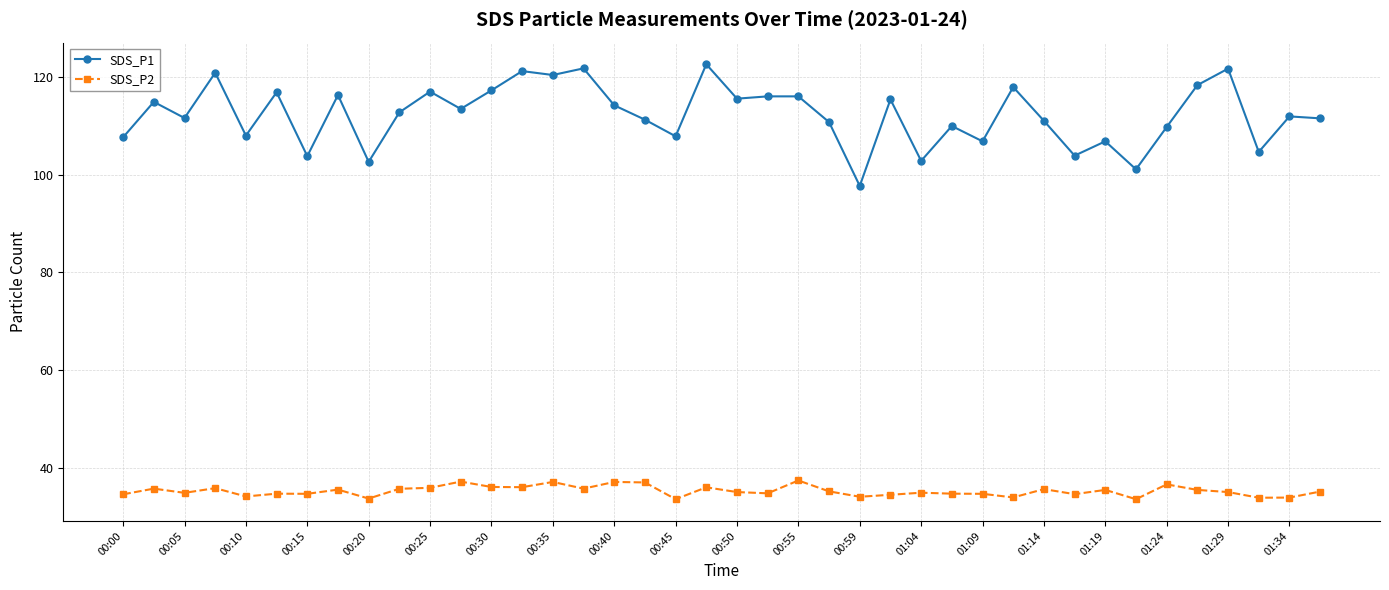

How many lines are shown in the chart?

2